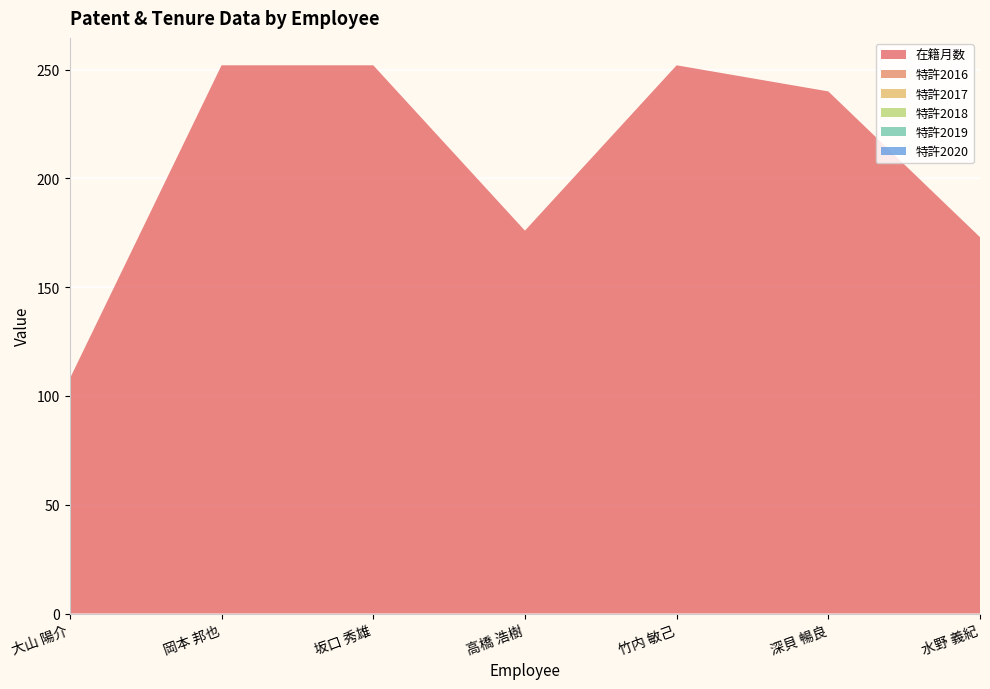

Reading left to right, transcribe all the data shown in this chart.

在籍月数: 108	252	252	176	252	240	173
特許2016: 0	0	0	0	0	0	0
特許2017: 0	0	0	0	0	0	0
特許2018: 0	0	0	0	0	0	0
特許2019: 0	0	0	0	0	0	0
特許2020: 0	0	0	0	0	0	0